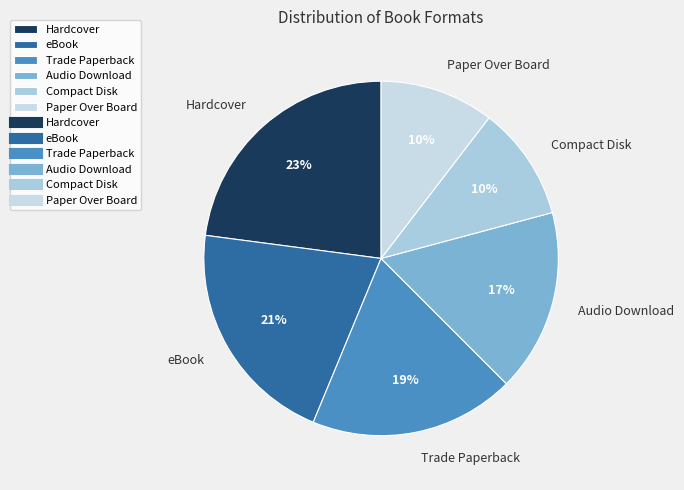

To the nearest percent, what is the combined percentage of Trade Paperback and Compact Disk?

29%